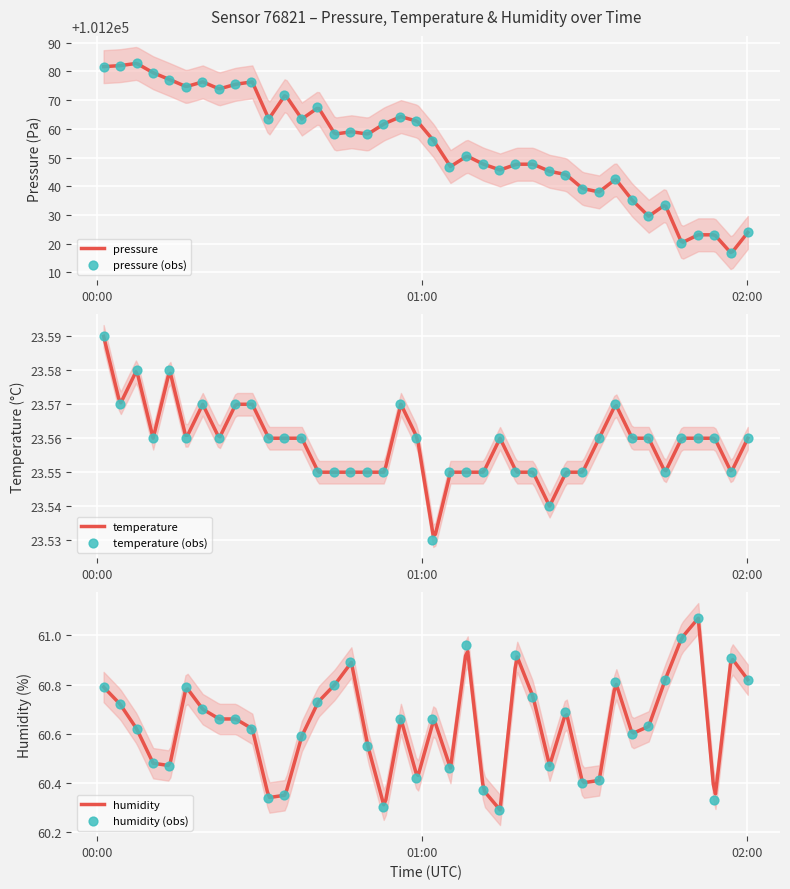

Which series has the largest total across all categories?

pressure